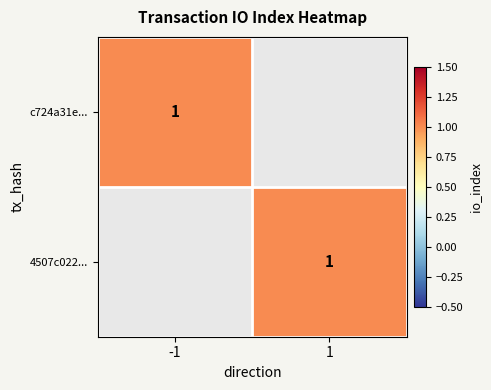

What is the sum of the c724a31e... values at 0 and 1?

1